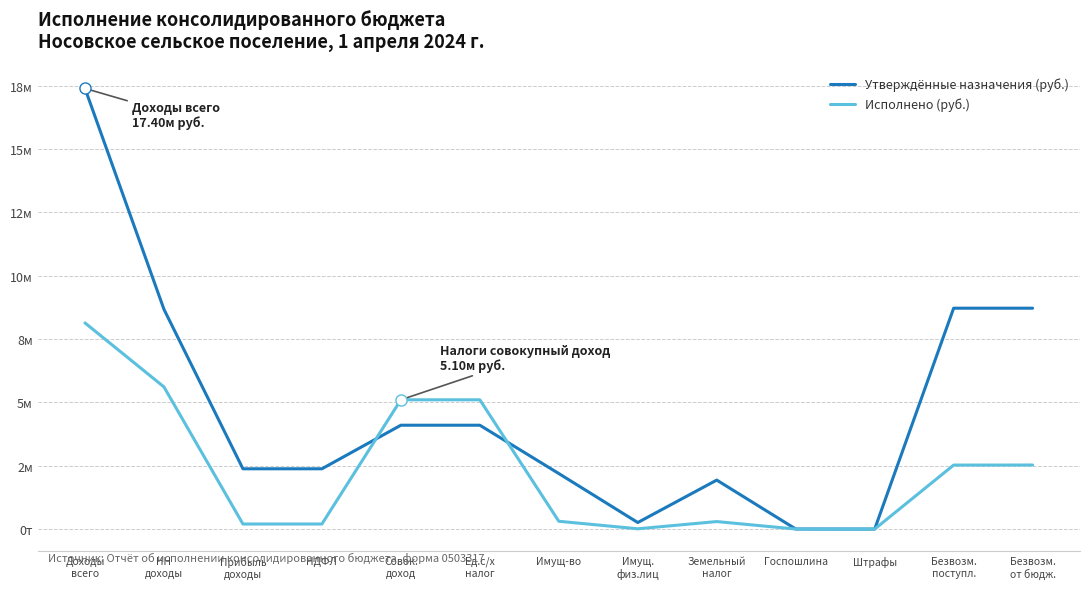

What is the difference between the maximum and second lowest values in the Исполнено (руб.) series?

8137548.5